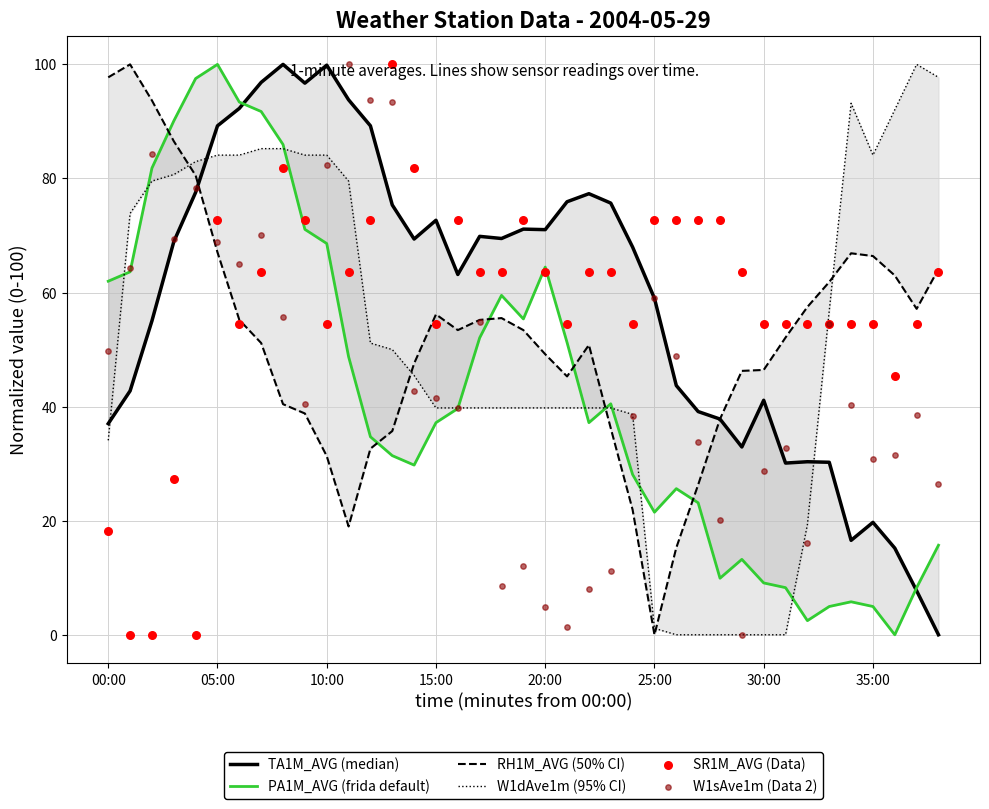

Is the value of RH1M_AVG (50% CI) at 05:00 greater than the value of W1dAve1m (95% CI) at 20?

Yes